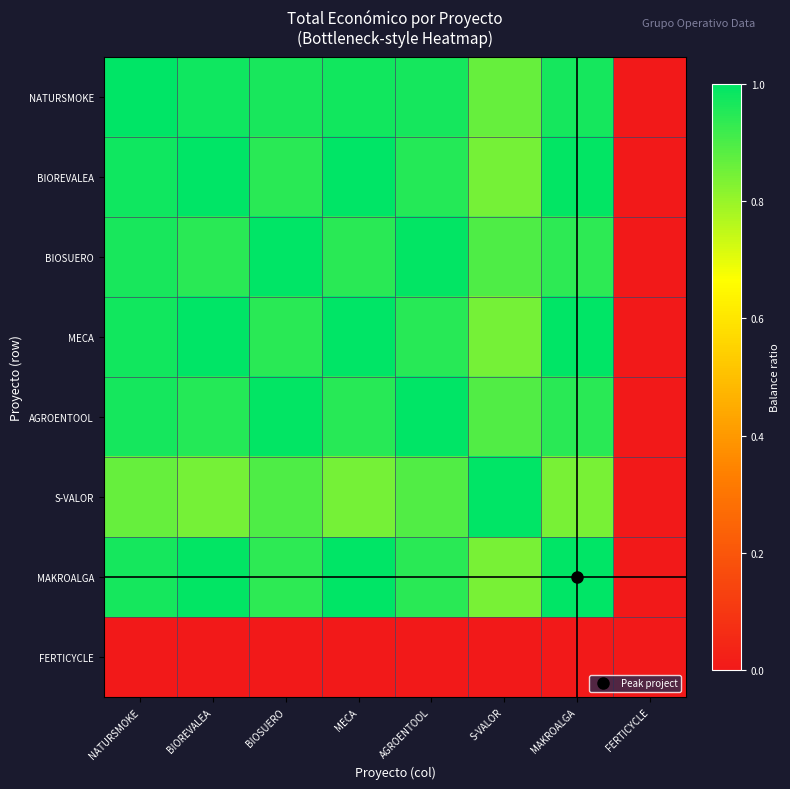

List the series in order of their peak value, highest first.

NATURSMOKE, BIOREVALEA, BIOSUERO, MECA, AGROENTOOL, S-VALOR, MAKROALGA, FERTICYCLE